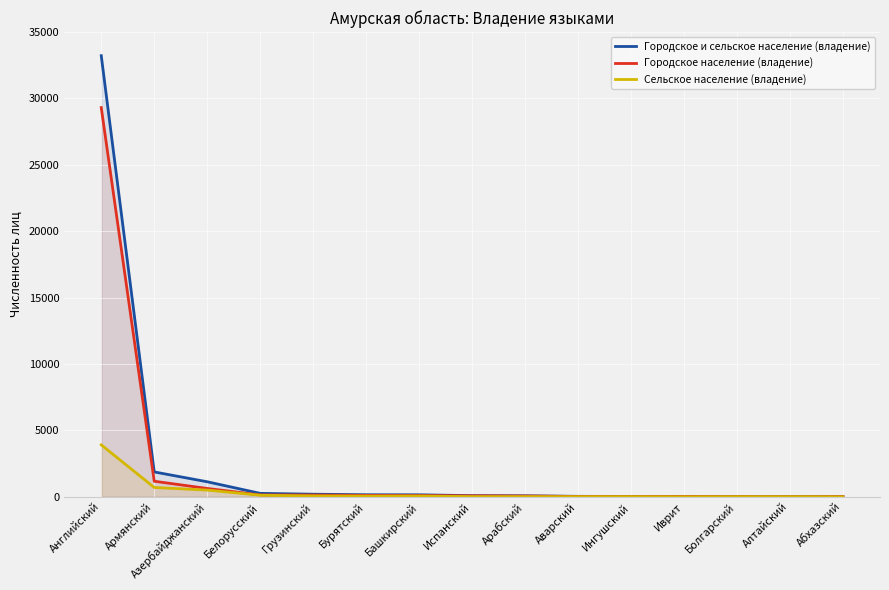

How many interior local peaks does the Сельское население (владение) series have?

2